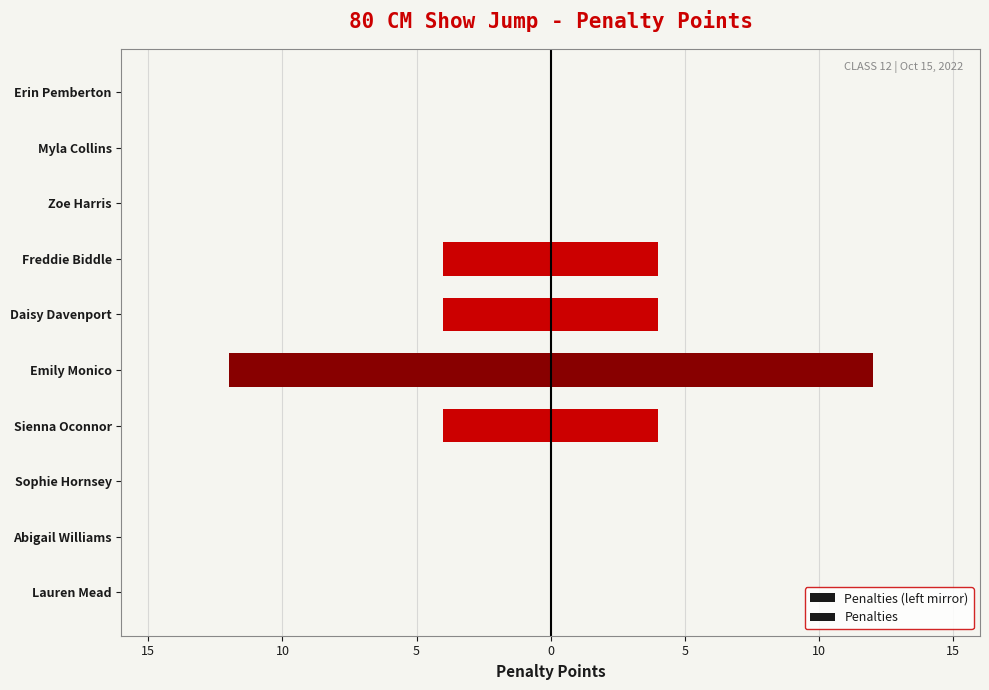

What are all the series names shown in the legend?

Penalties (left mirror), Penalties